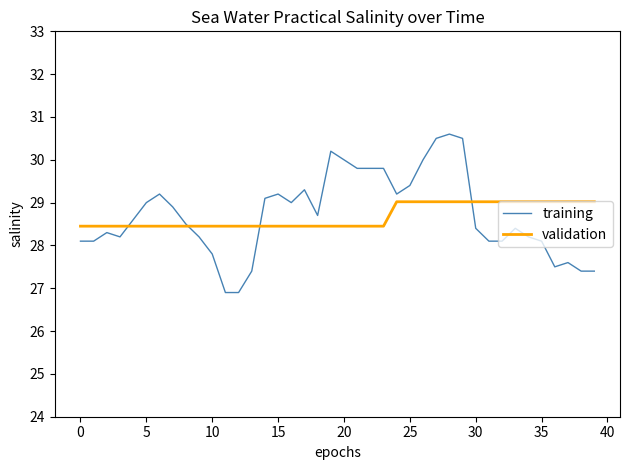

What is the maximum value for validation?

29.0